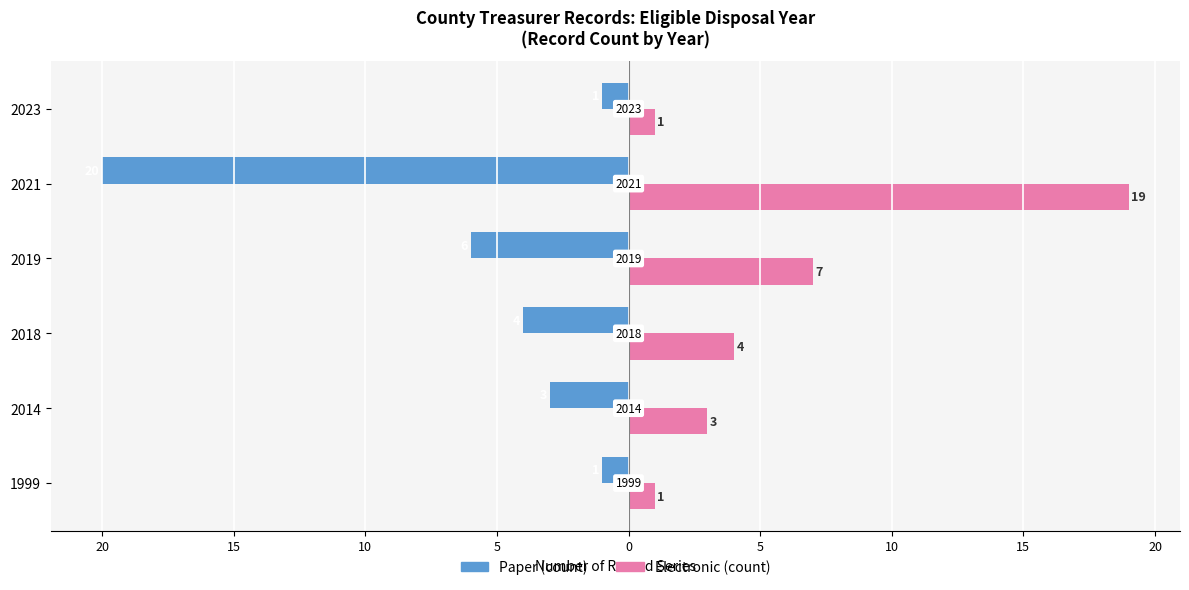

How many groups of bars are there?

6